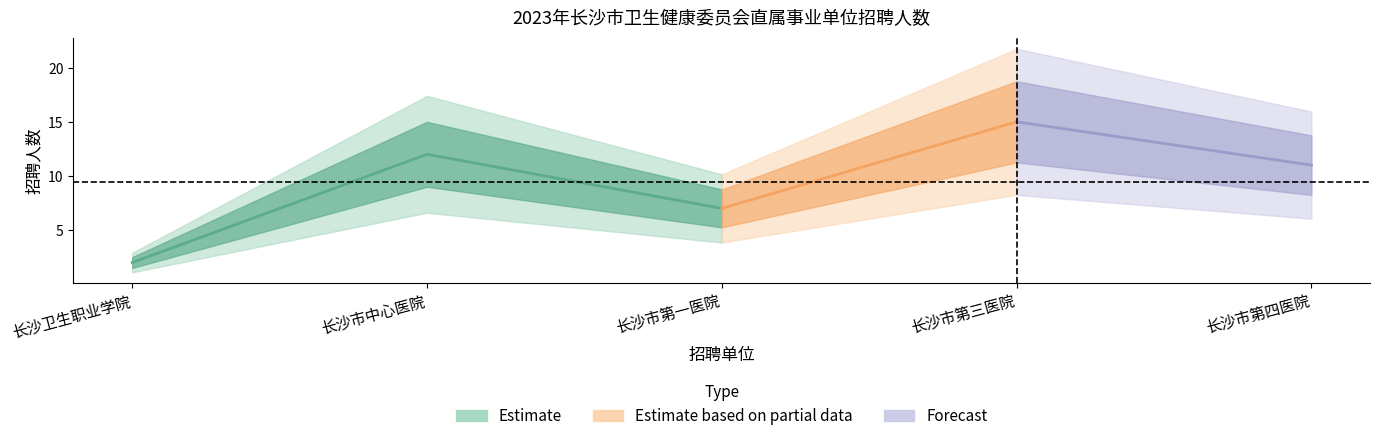

Is it true that Estimate based on partial data equals 3 at 长沙卫生职业学院?

False